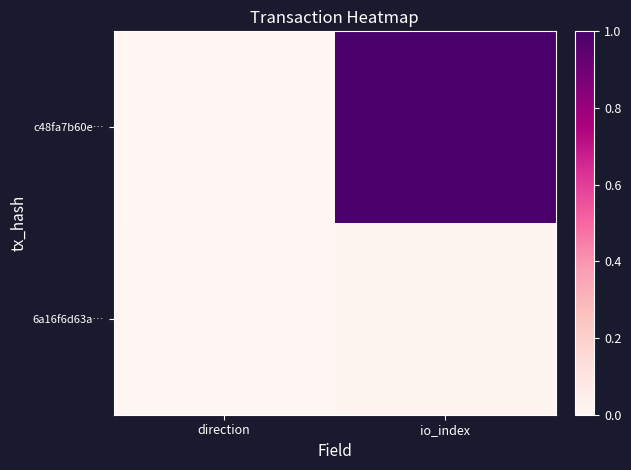

List the series in order of their peak value, highest first.

c48fa7b60e…, 6a16f6d63a…